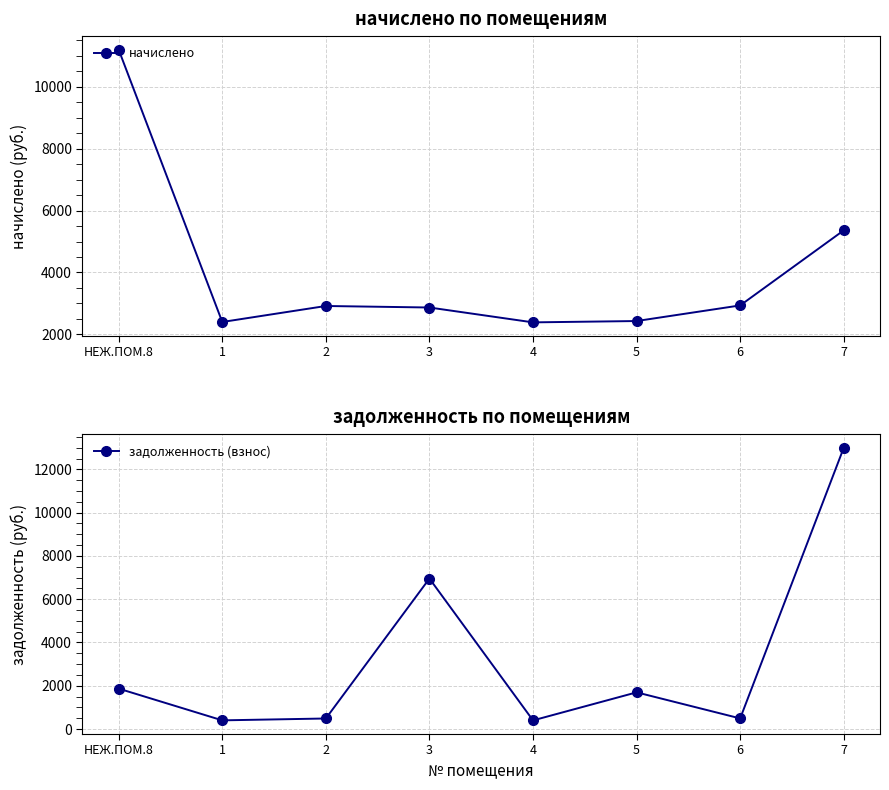

At which label does задолженность (взнос) reach its minimum?

4